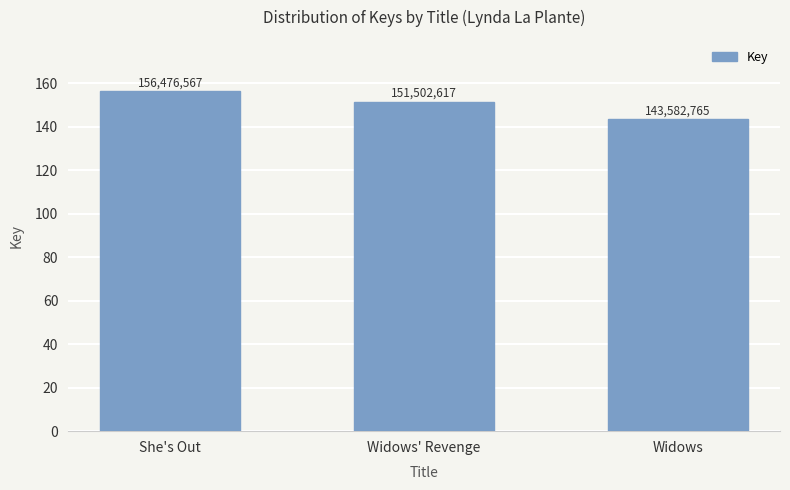

What is the sum of all values?

451561949